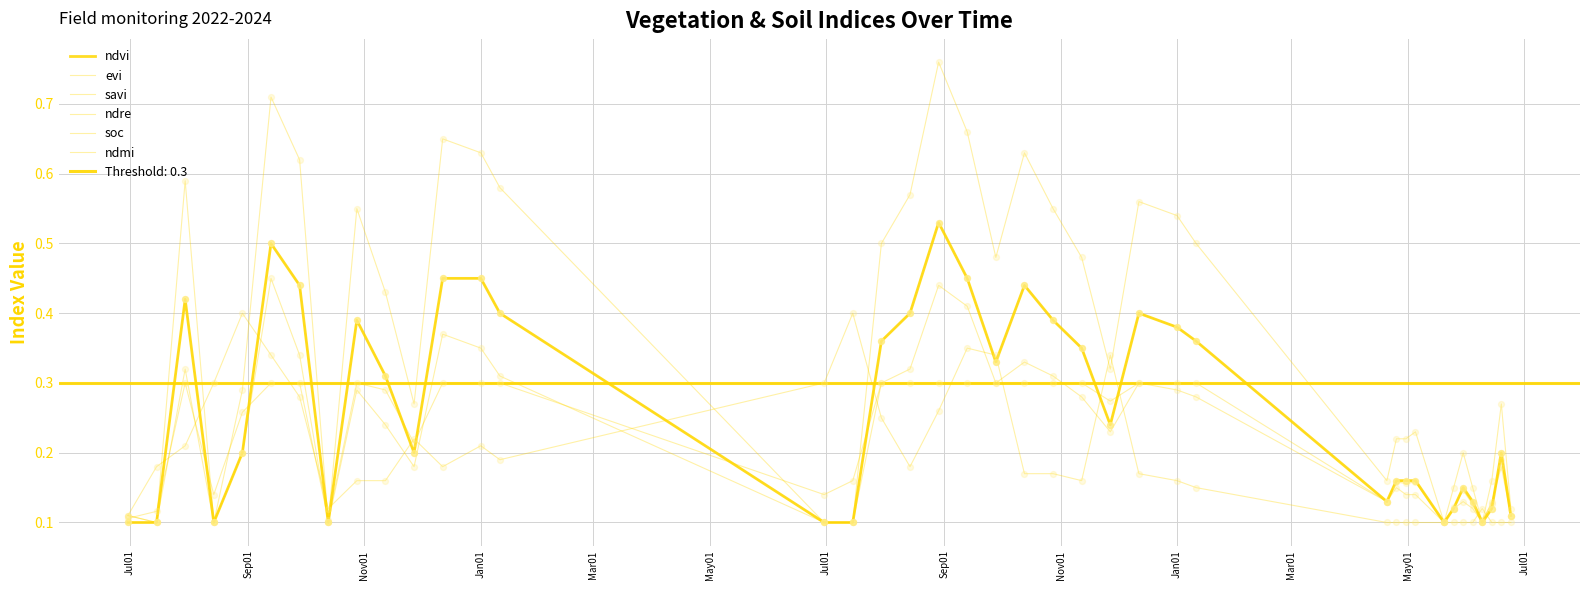

At how many categories does at least one series exceed 0?

40